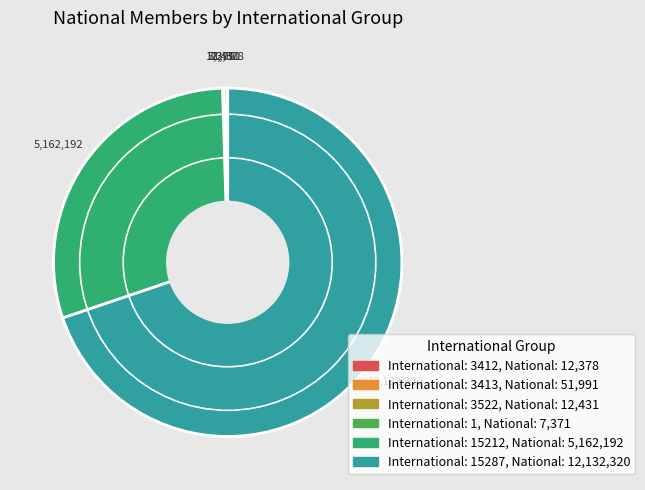

Is there any slice that represents more than half of the pie?

Yes